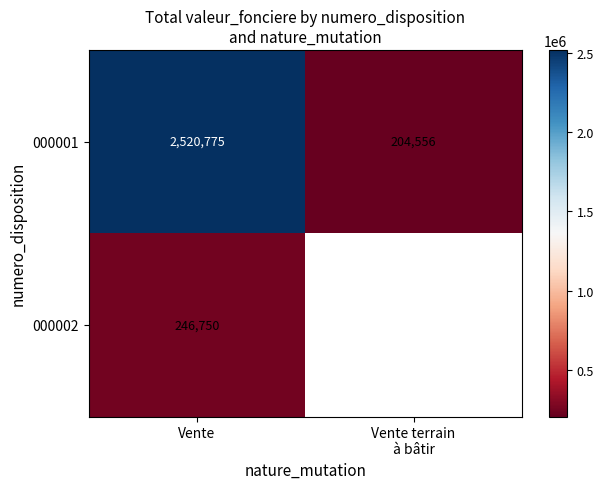

What is the sum of all 000001 values?

2725331.0